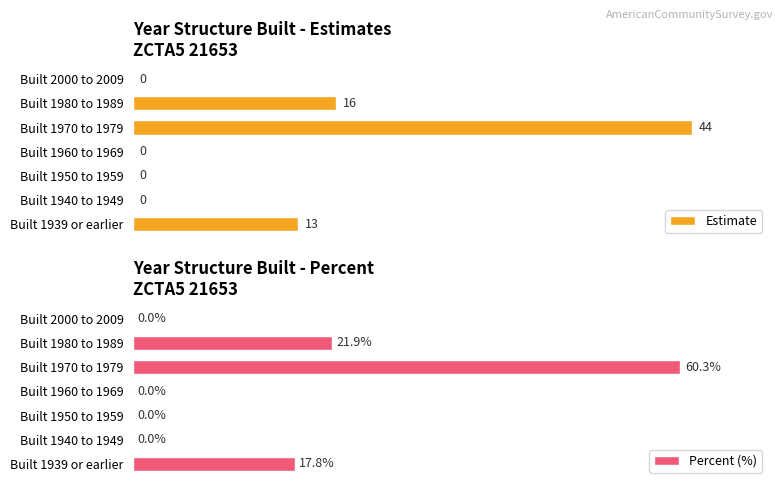

At which label does Estimate reach its peak?

Built 1970 to 1979